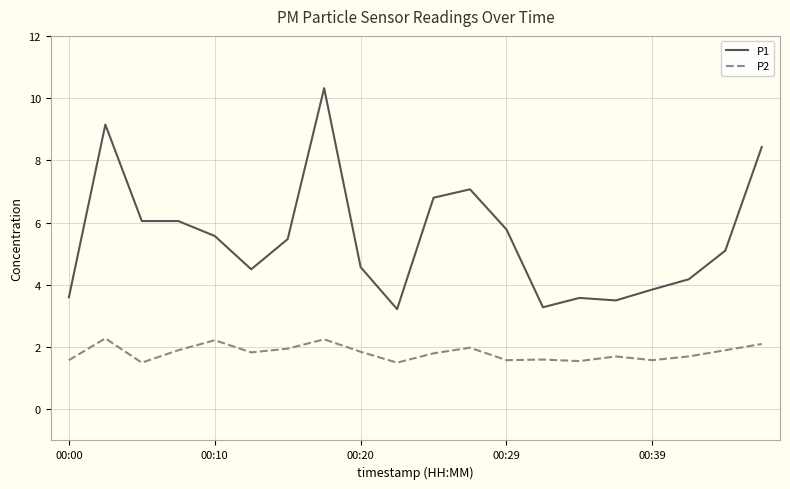

True or false: P1 has more than 2 points higher than both neighbors.

True